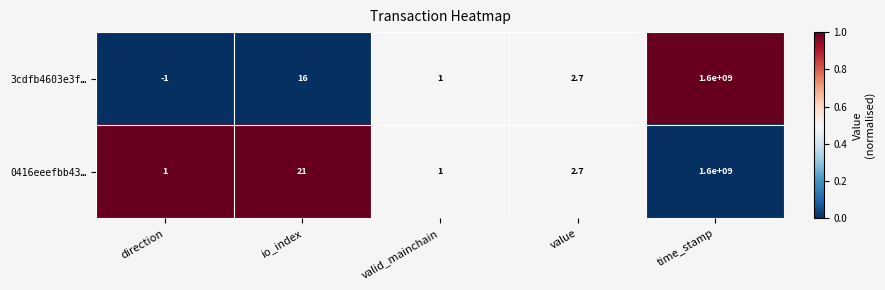

What is the total value across all series at io_index?

37.0